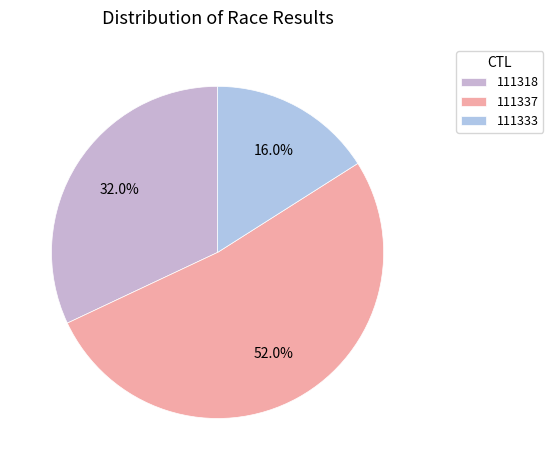

Combined, what portion of the pie is 111318 and 111333?

48.0%